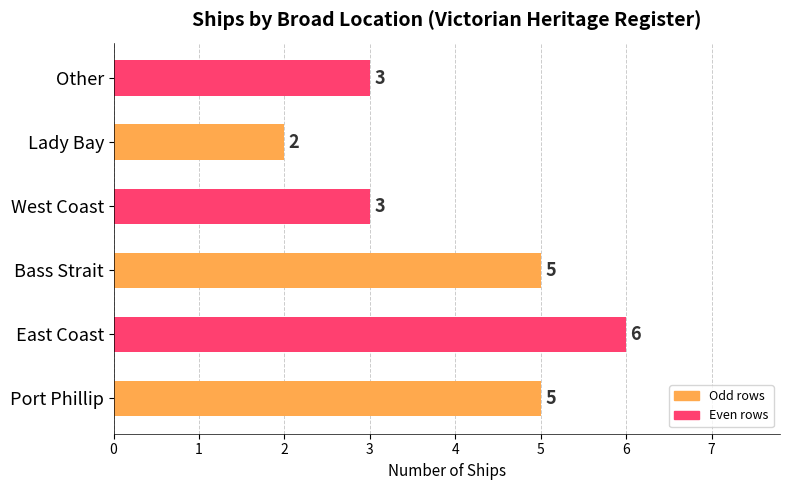

At which category does the chart reach its minimum across all series?

Lady Bay